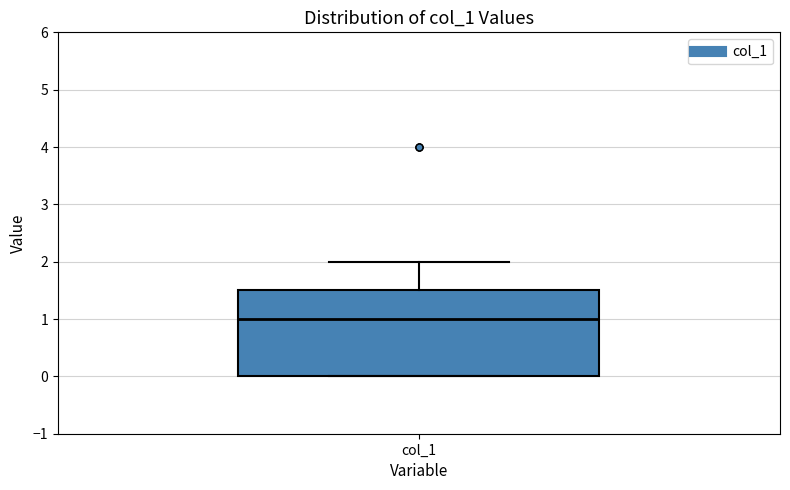

Where is the lower edge of the box for col_1 on the y-axis? The values are not printed on the chart, so give them approximately, as read against the axis.

0.0